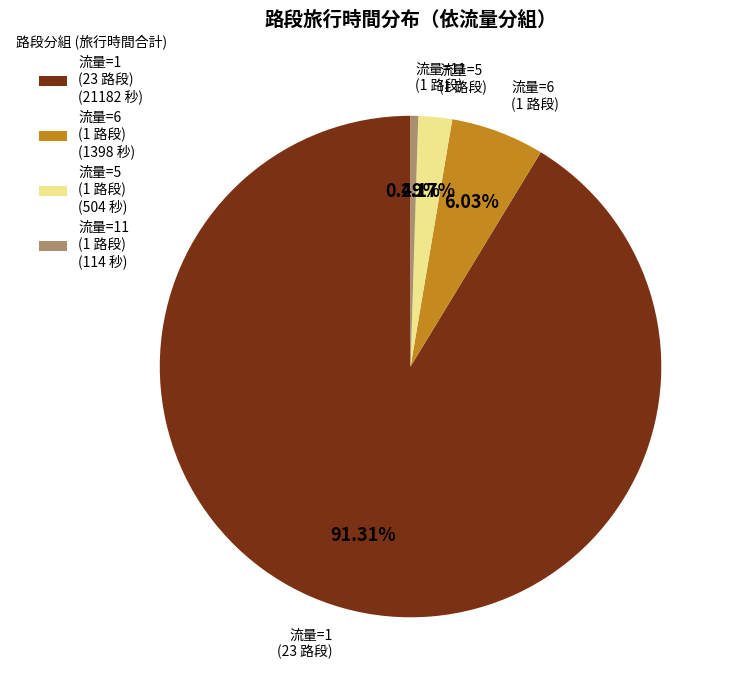

Does any single category account for the majority?

Yes